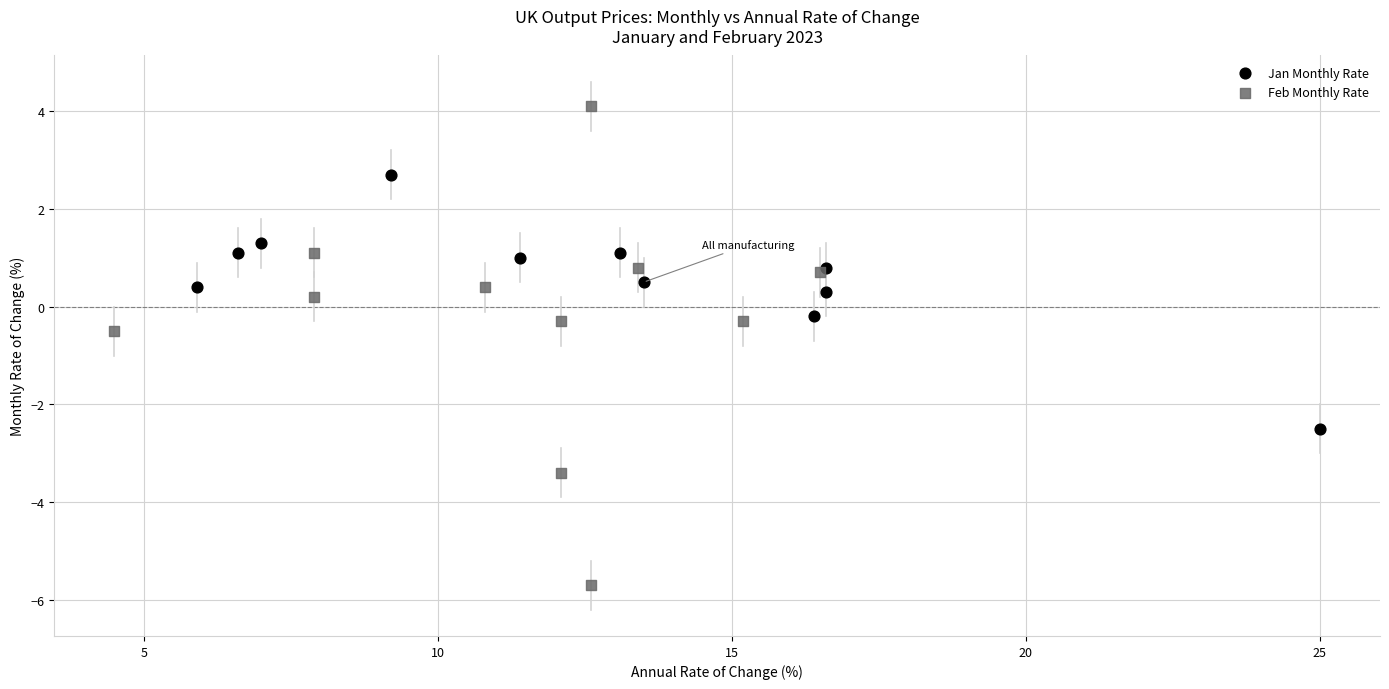

Which series has the largest Y range (max minus min)?

Feb Monthly Rate